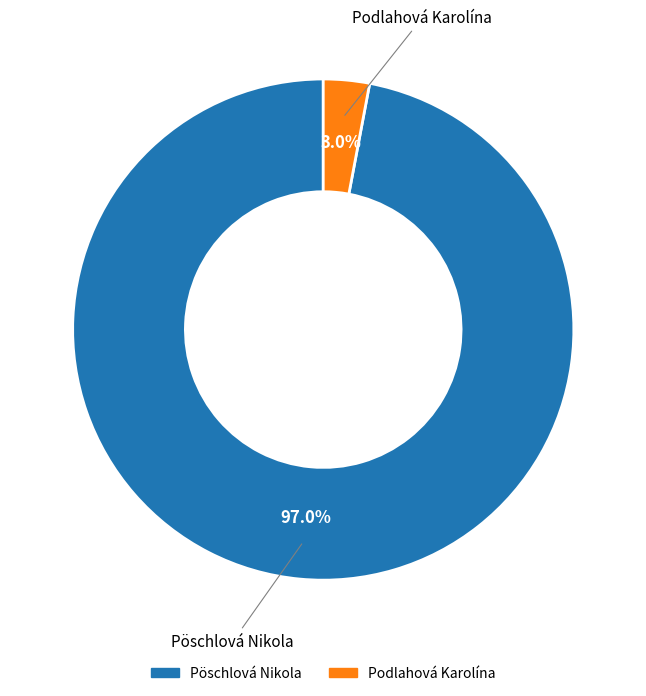

Combined, do Podlahová Karolína and Pöschlová Nikola account for over 50%?

Yes